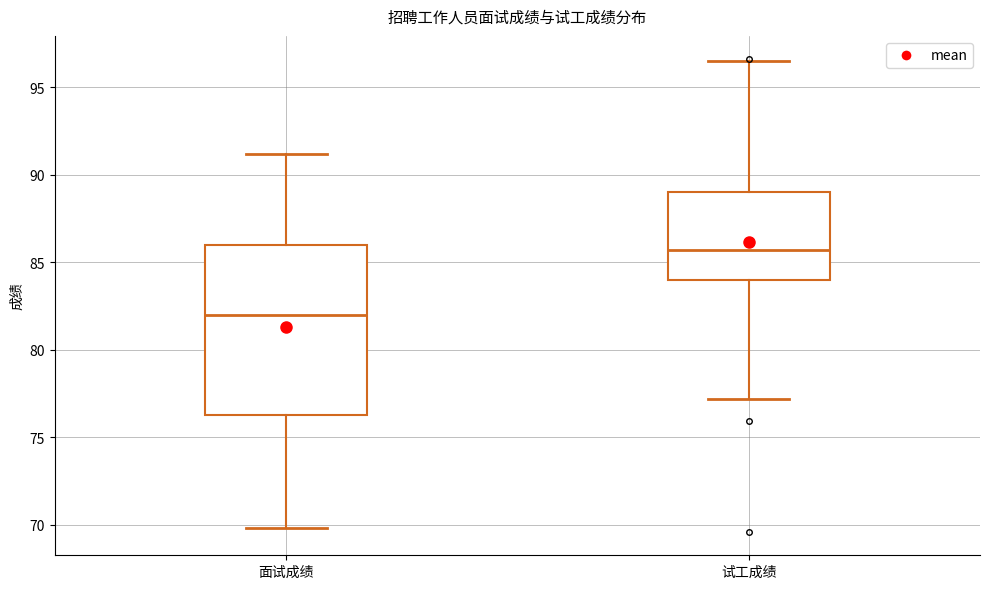

Comparing the boxes themselves (not the whiskers), which one is the tallest?

面试成绩